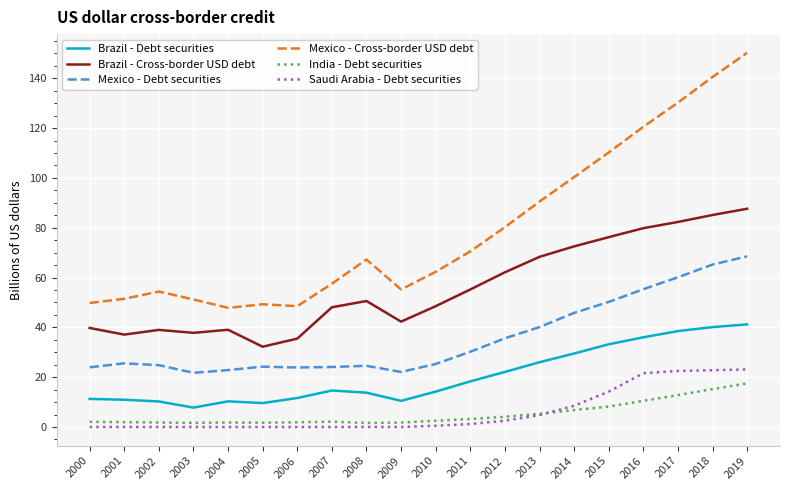

Which series has the largest total across all categories?

Mexico - Cross-border USD debt